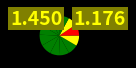

What is the largest slice in the pie chart?

Epoch_67